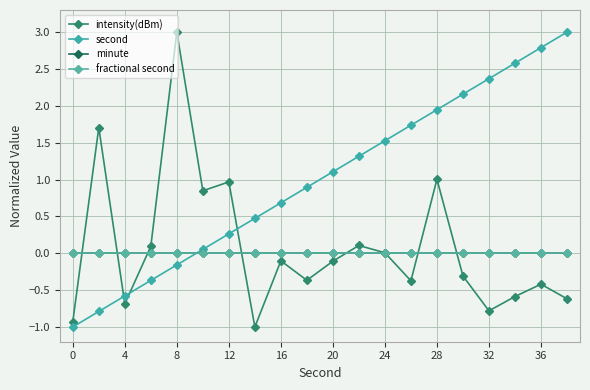

Does the chart have visible grid lines?

Yes